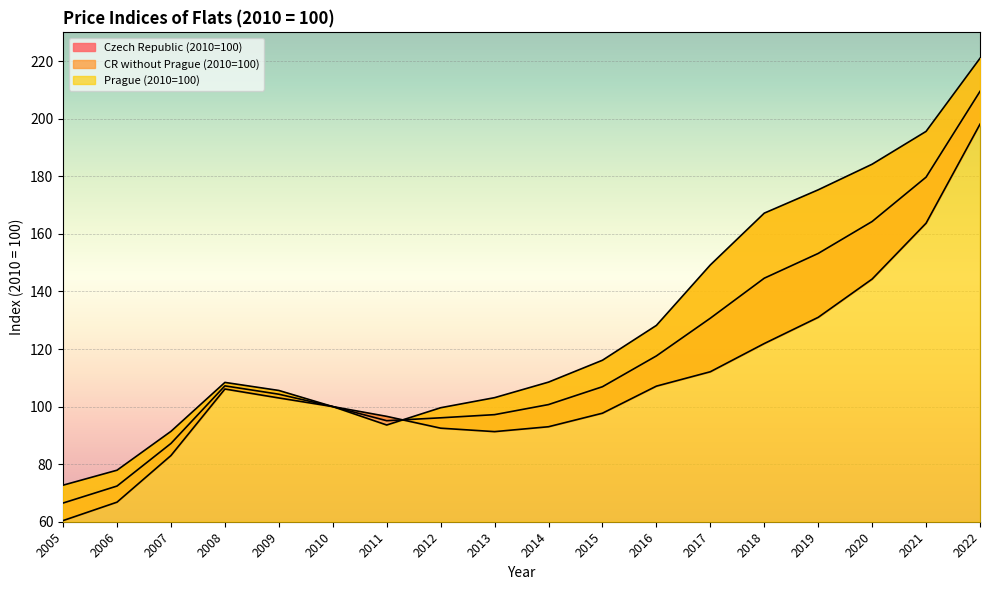

What is the spread (max minus min) of values at 2015?

18.4